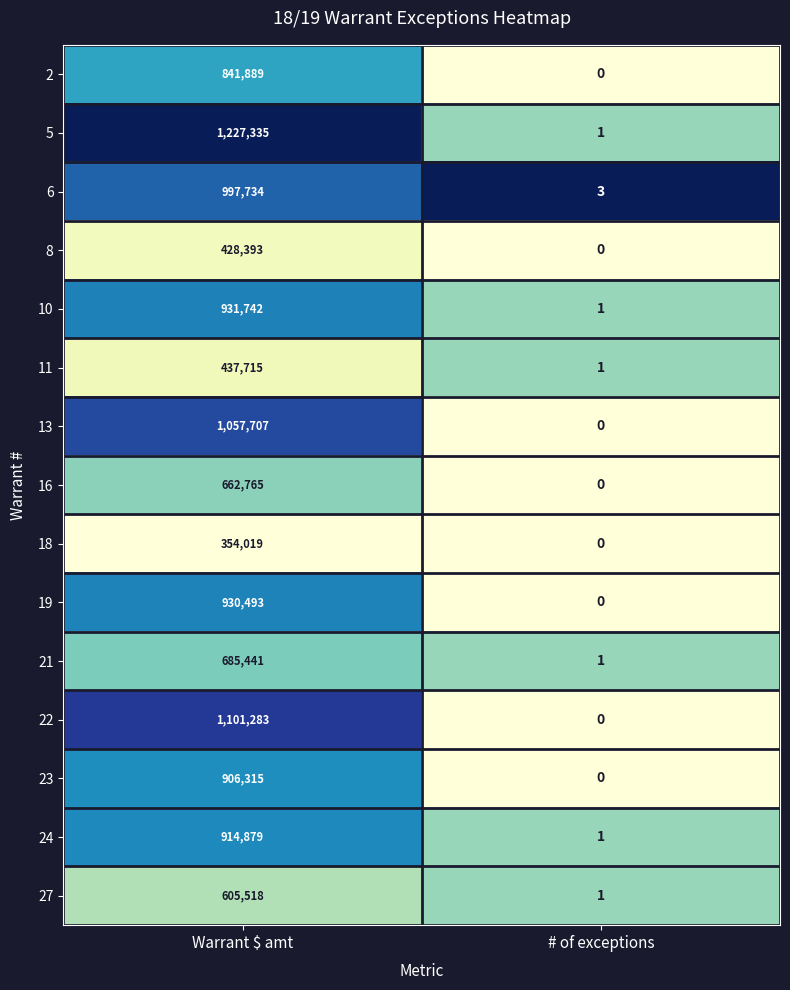

Which series changed the most between Warrant $ amt and # of exceptions?

5